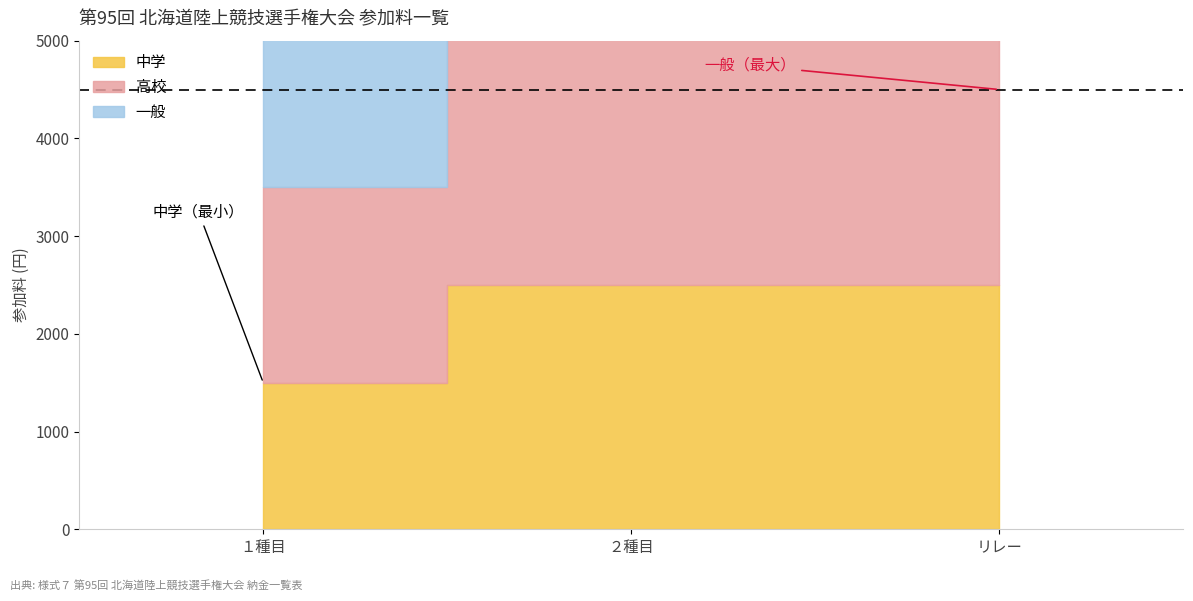

Does the chart have visible grid lines?

No